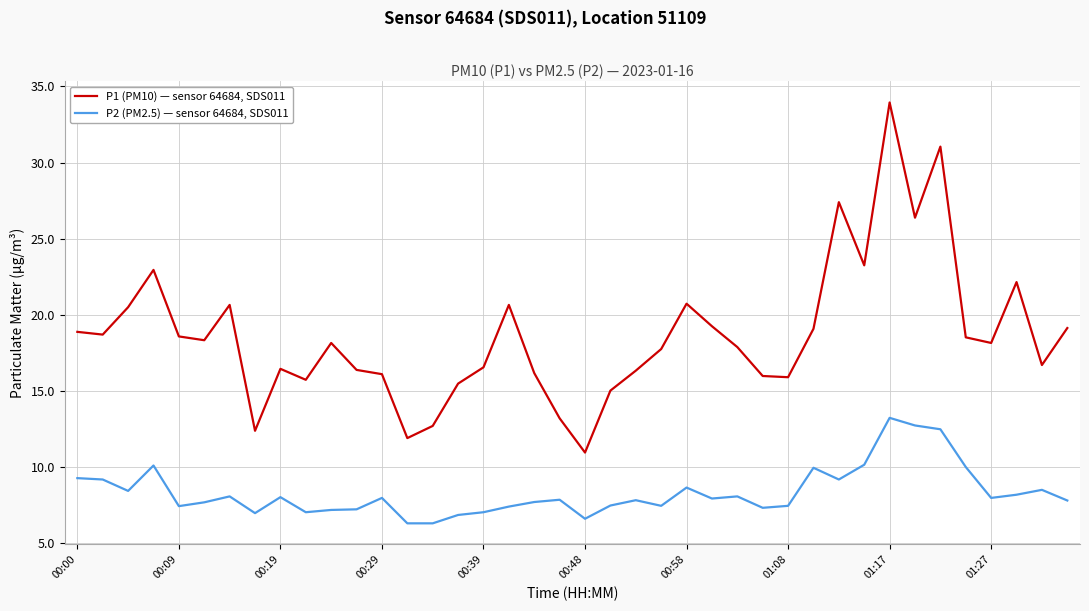

Rank the series by their maximum value, from lowest to highest.

P2 (PM2.5) — sensor 64684, SDS011, P1 (PM10) — sensor 64684, SDS011